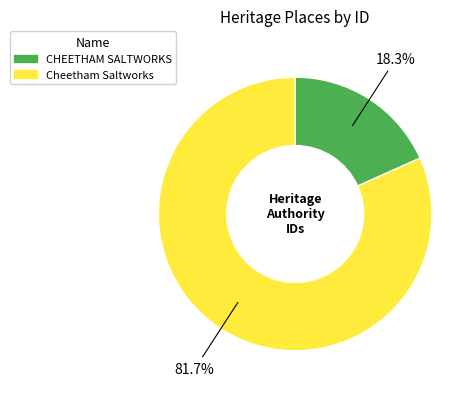

Rank the categories by value from highest to lowest.

Cheetham Saltworks, CHEETHAM SALTWORKS